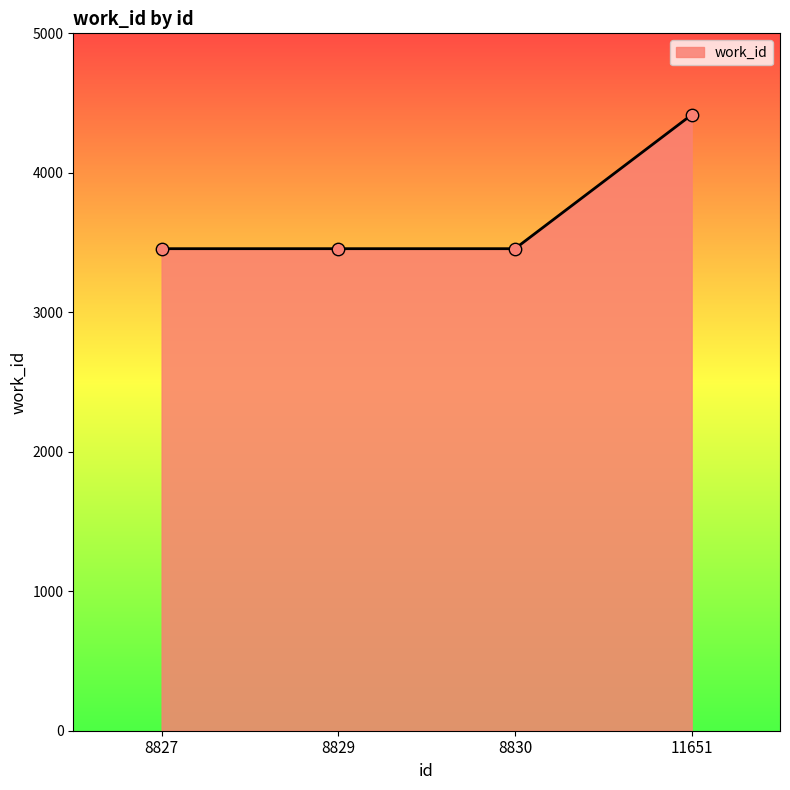

What is the change in value from 8829 to 11651?

+960